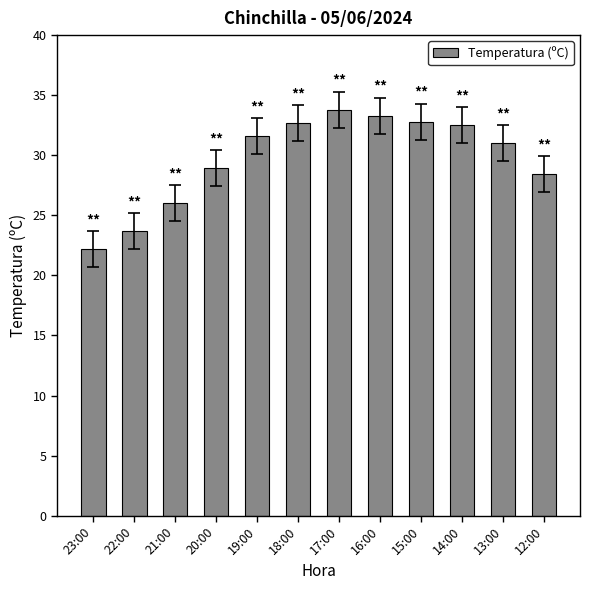

Between 17:00 and 22:00, which is larger?

17:00